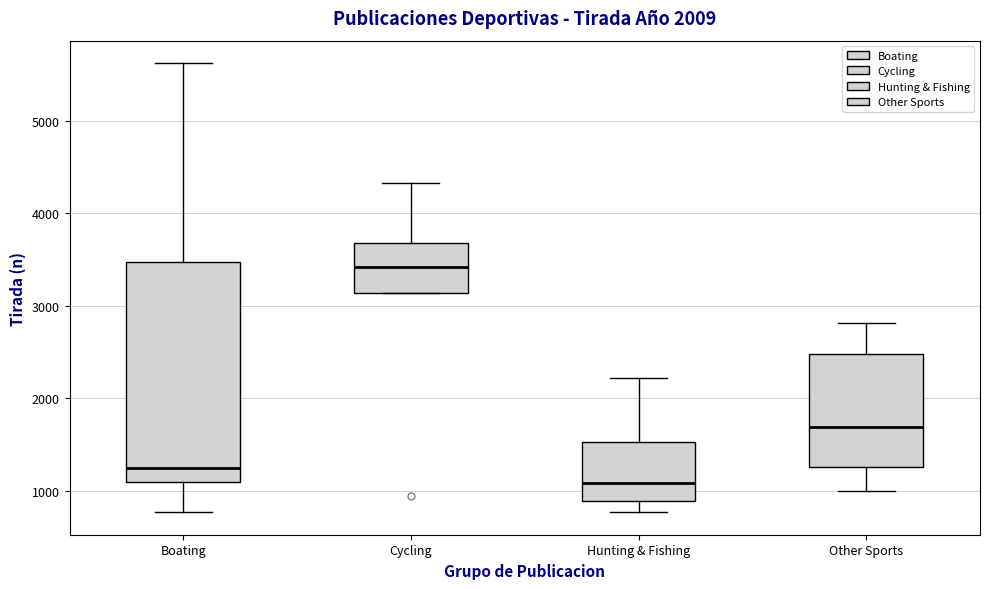

Which box's median line is the lowest?

Hunting & Fishing